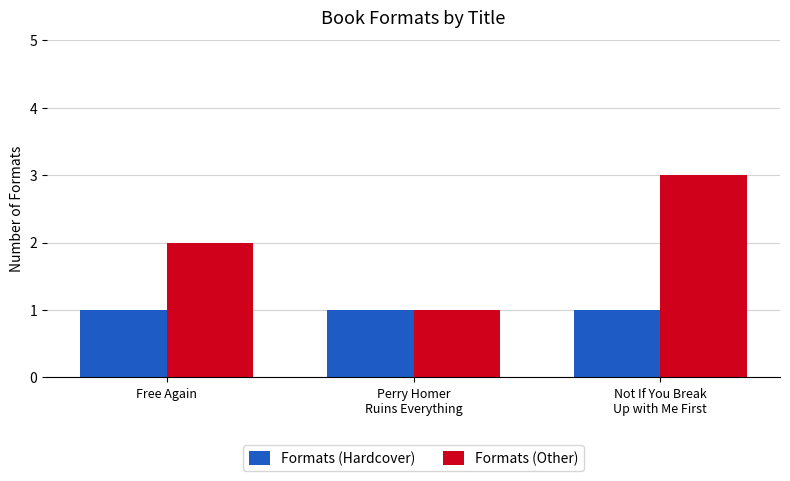

True or false: Formats (Hardcover) has a value of 1 at Free Again.

True